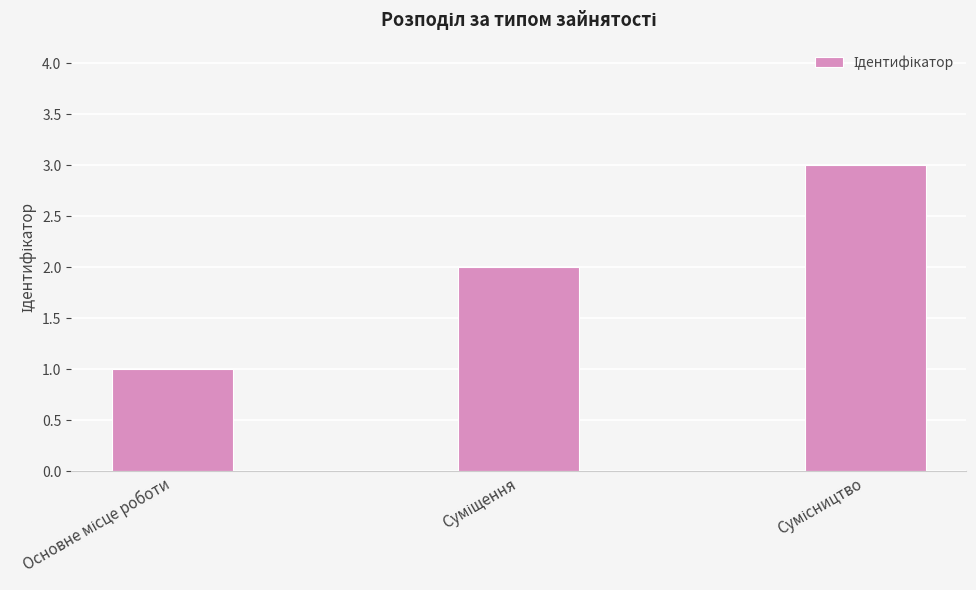

What is the average value?

2